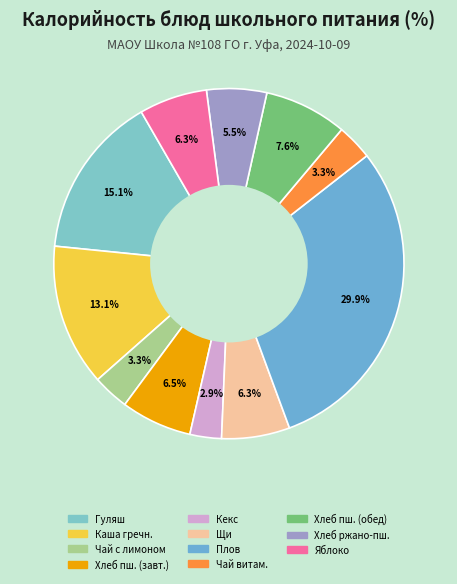

Count the number of slices in the pie.

11